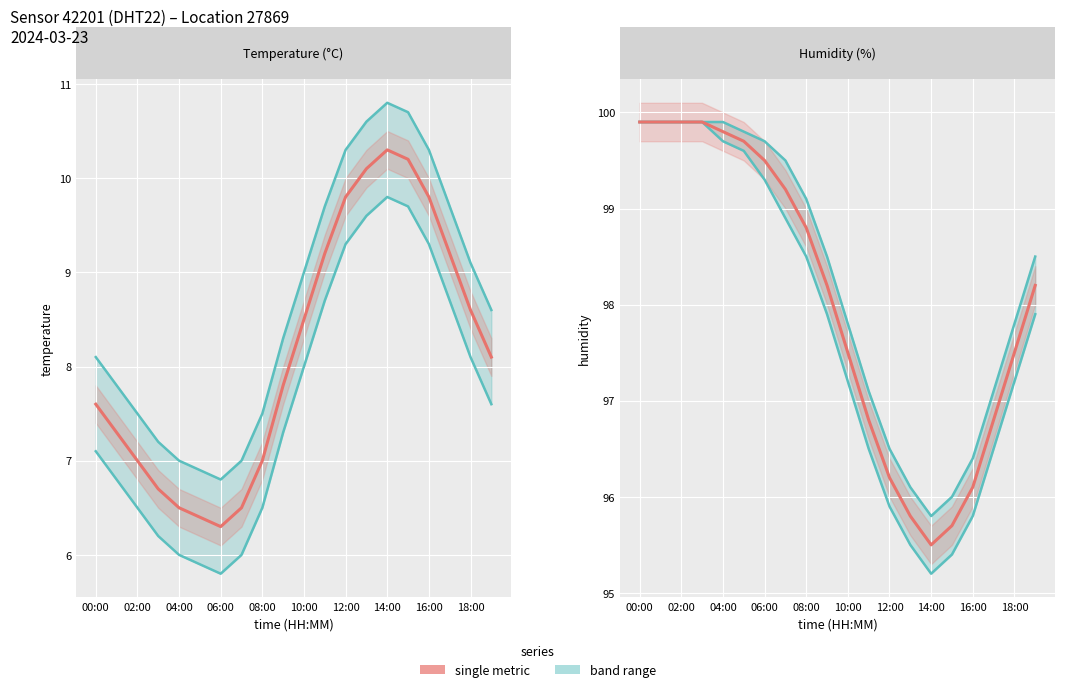

Where is the first local minimum for humidity?

14